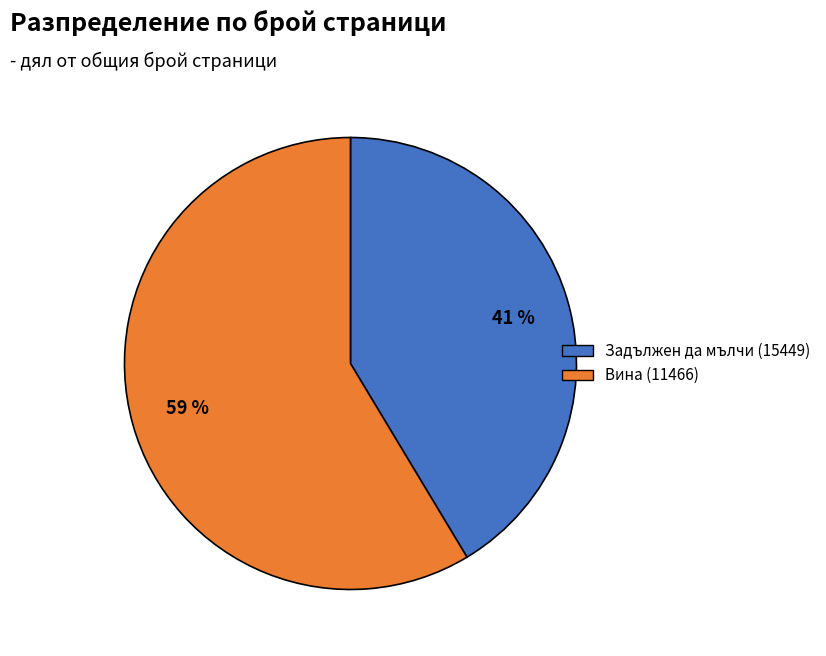

Which category has the biggest portion of the pie?

Вина (11466)